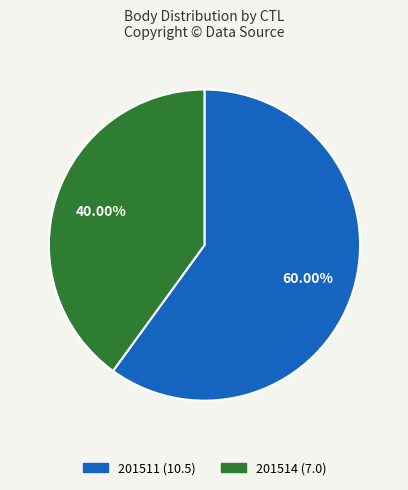

Rank the categories by value from lowest to highest.

201514, 201511